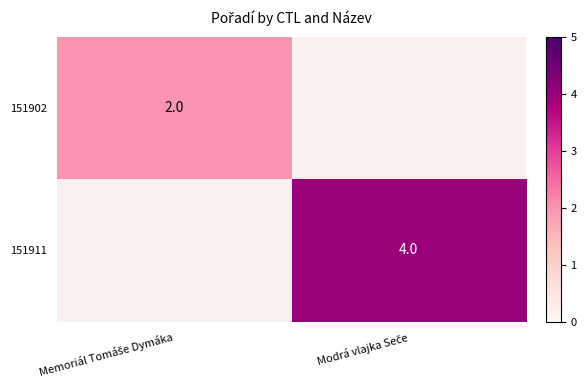

The 151902 series shows 2.0 at Memoriál Tomáše Dymáka. True or false?

True